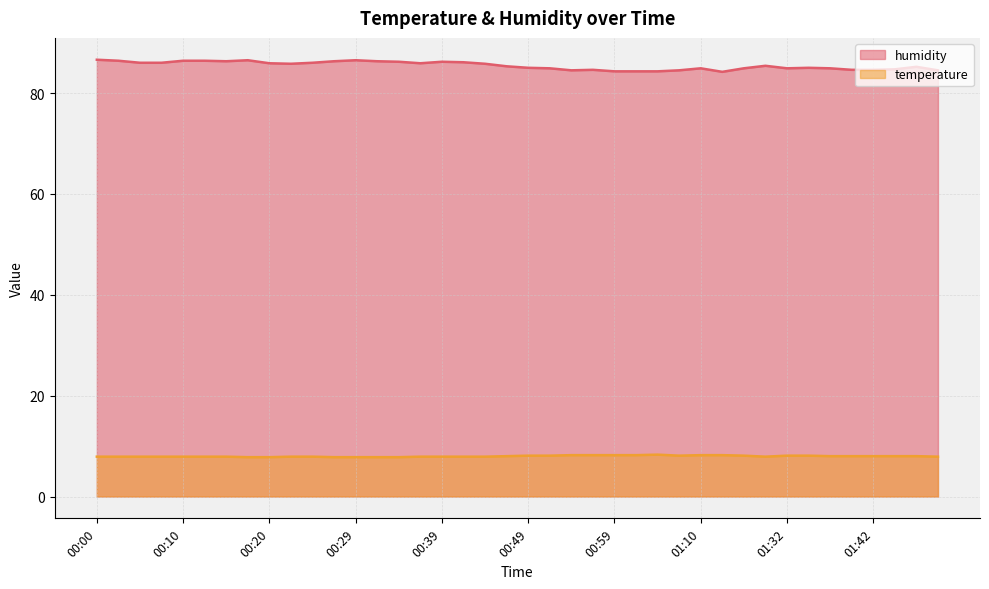

Does the chart display data point markers on the line(s)?

No